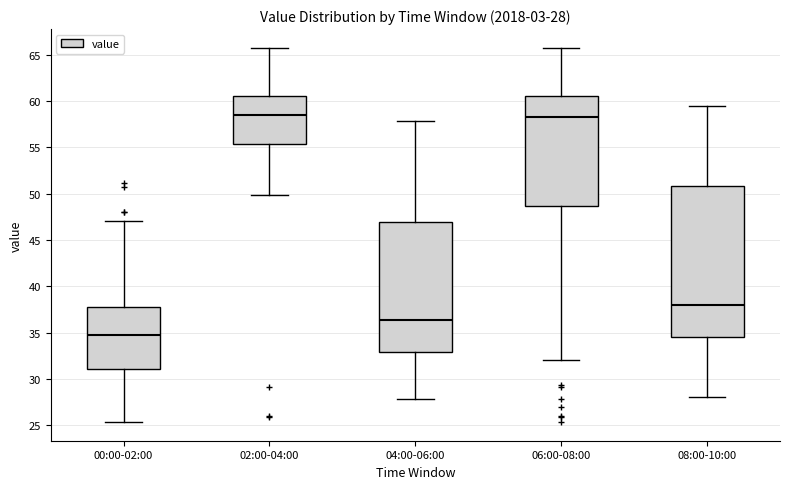

Which box is the tallest, from its lower edge to its upper edge?

08:00-10:00